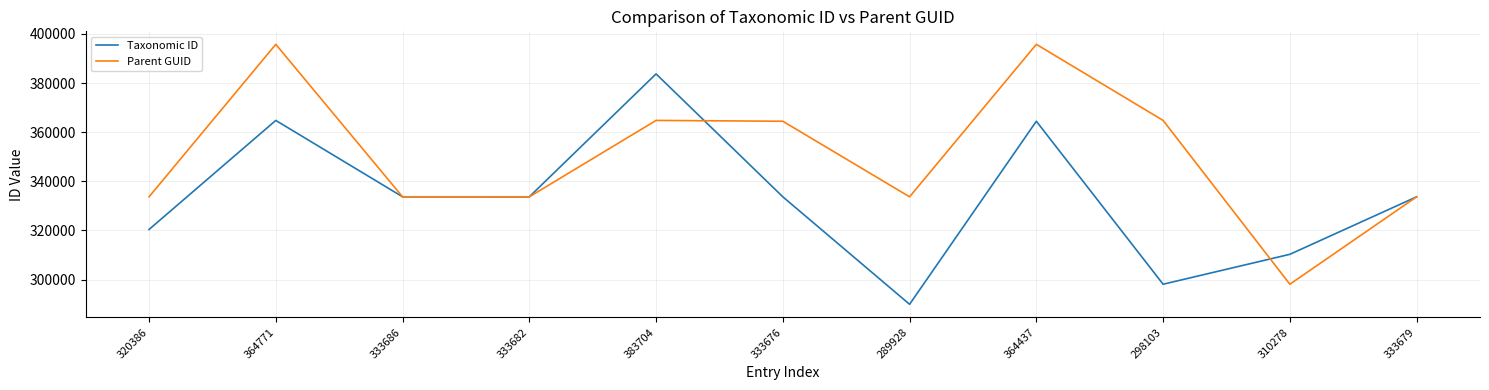

At which label does Taxonomic ID reach its peak?

383704